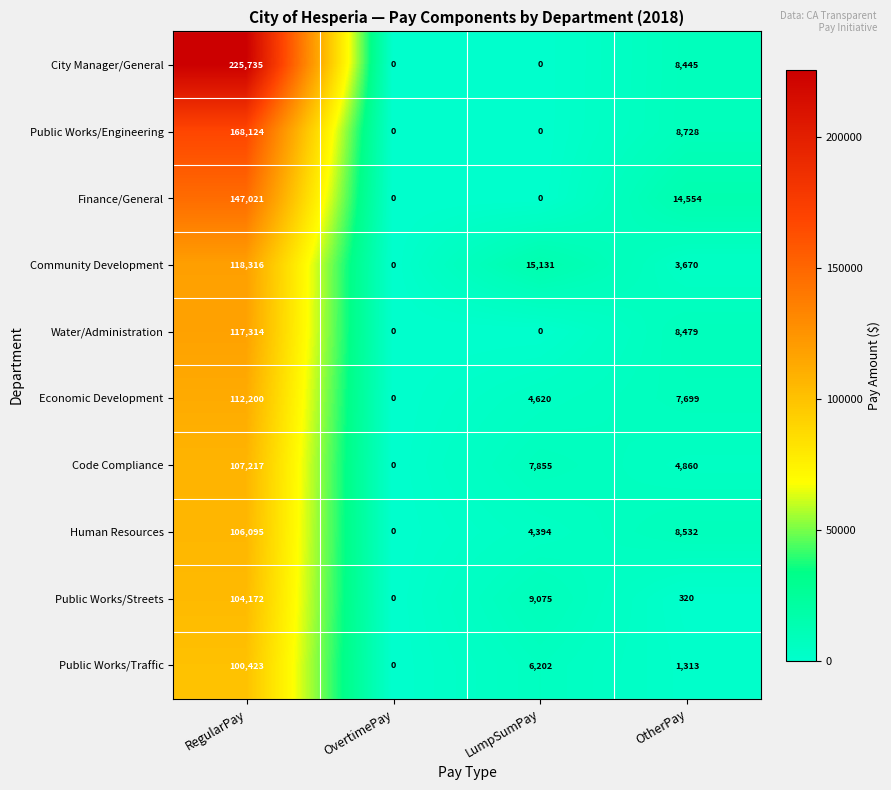

Is it true that Public Works/Streets equals 0 at OvertimePay?

True